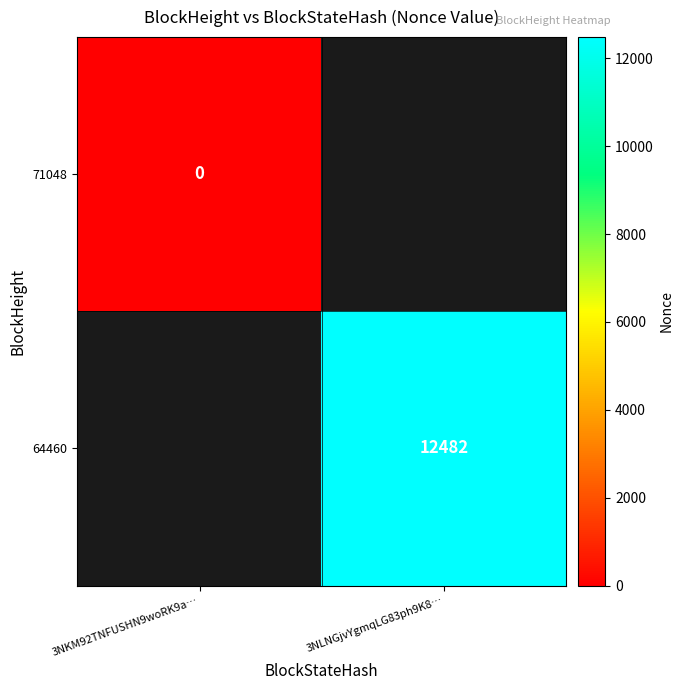

The 64460 series shows 12482 at 3NLNGjvYgmqLG83ph9K8…. True or false?

True